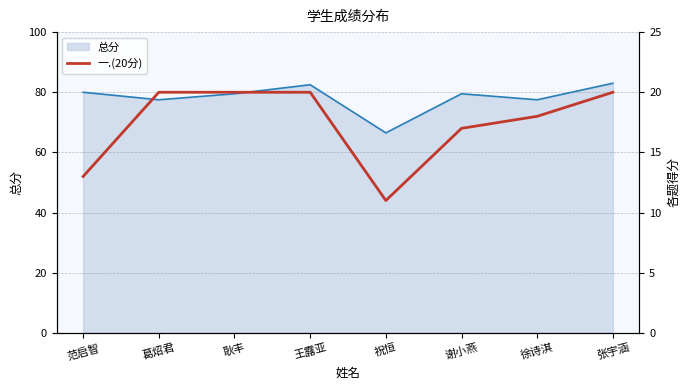

How many lines are shown in the chart?

1